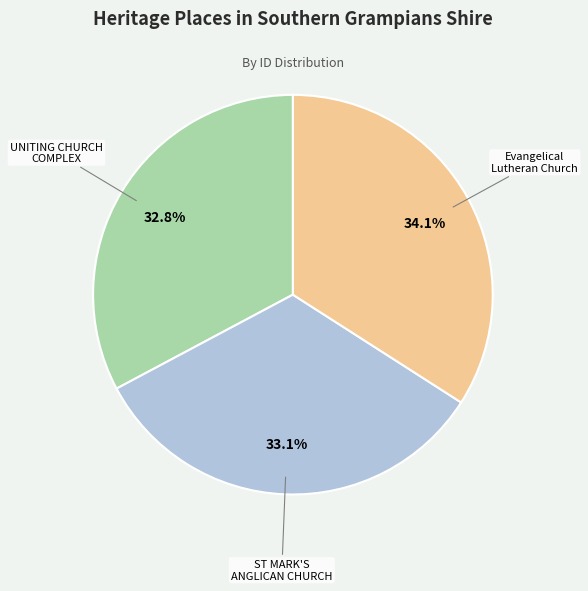

Is there a majority slice in this chart?

No